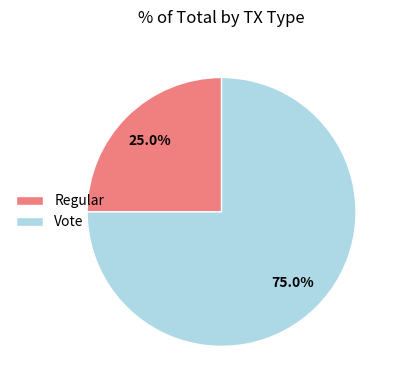

Count the number of slices in the pie.

2